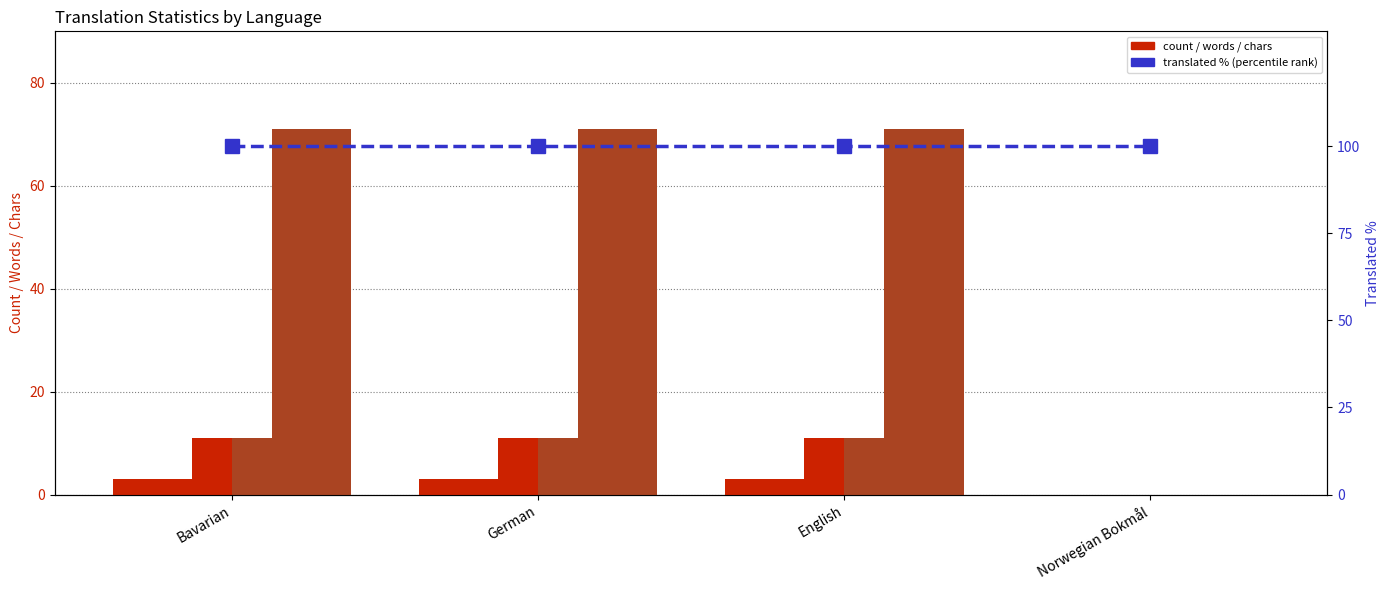

Are the bars grouped side by side (vs. stacked)?

Yes